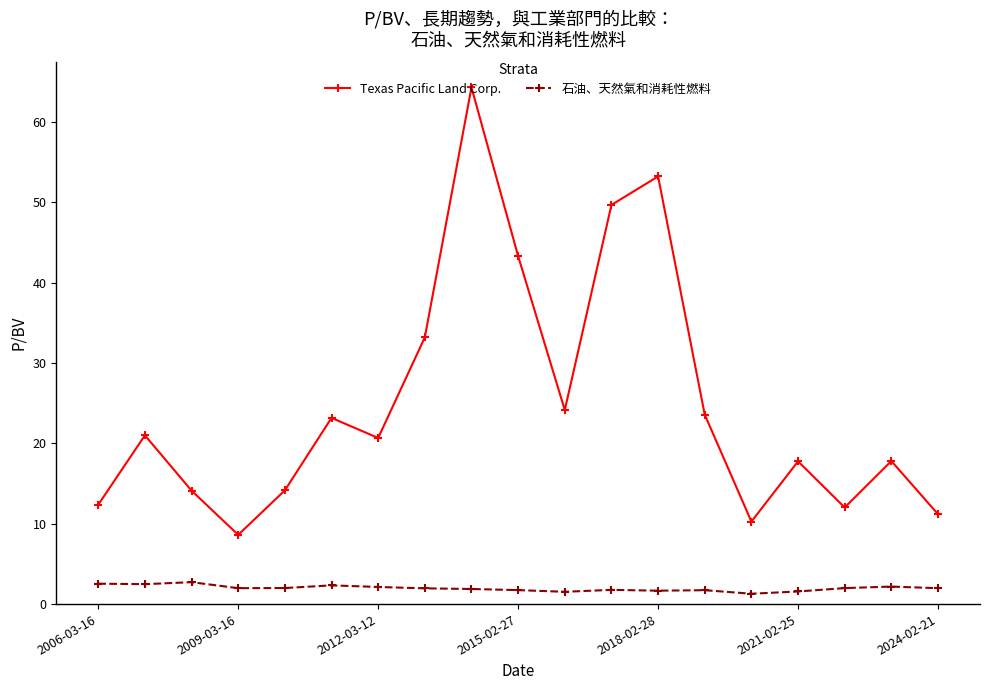

Is this an area chart (filled region under the line)?

No